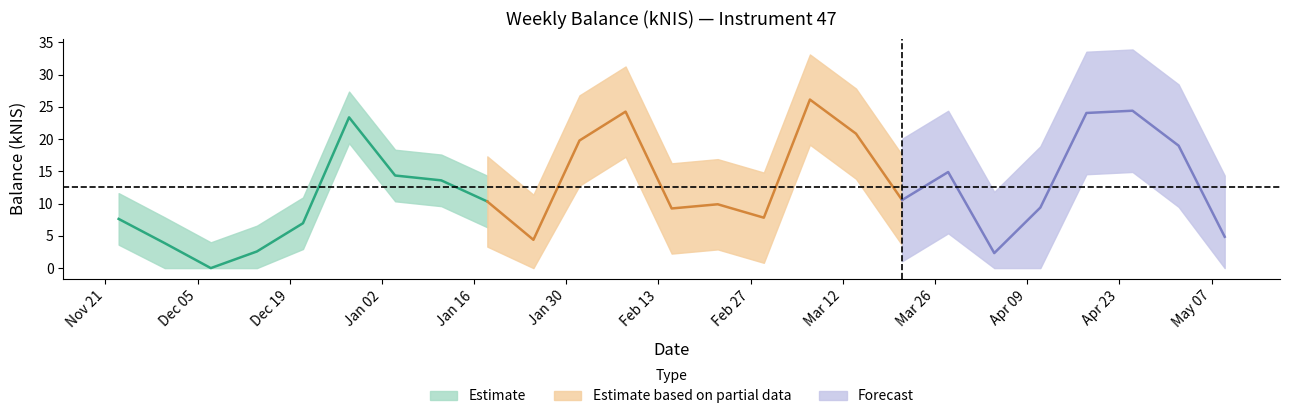

What is the ratio of the value at 2023-12-21 to the value at 2023-12-28?

0.3